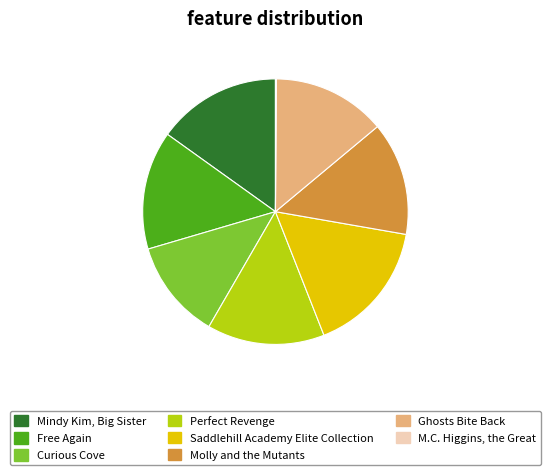

Is the sum of Molly and the Mutants and Perfect Revenge greater than half?

No